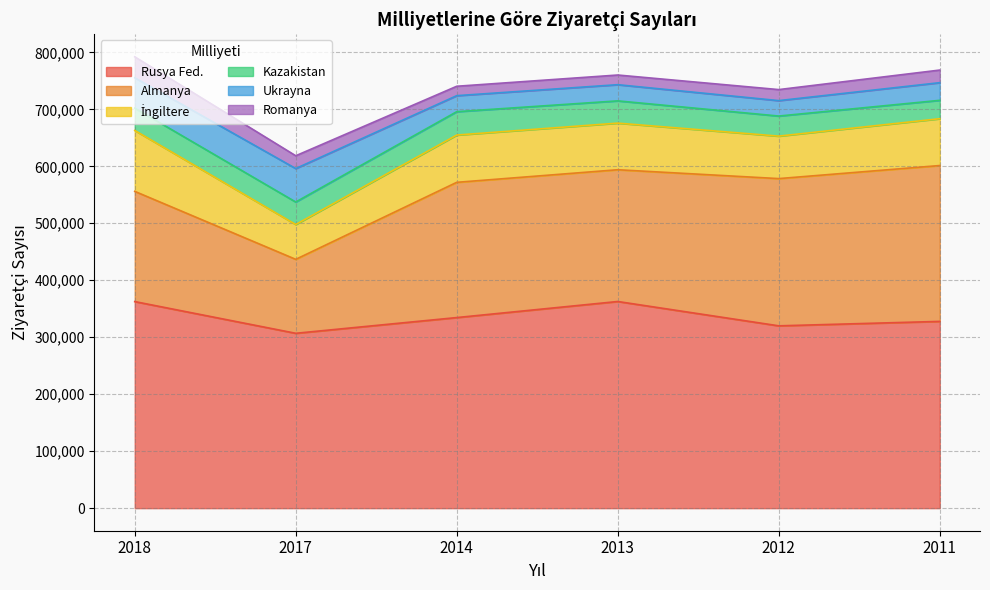

How many interior local valleys does the Rusya Fed. series have?

2